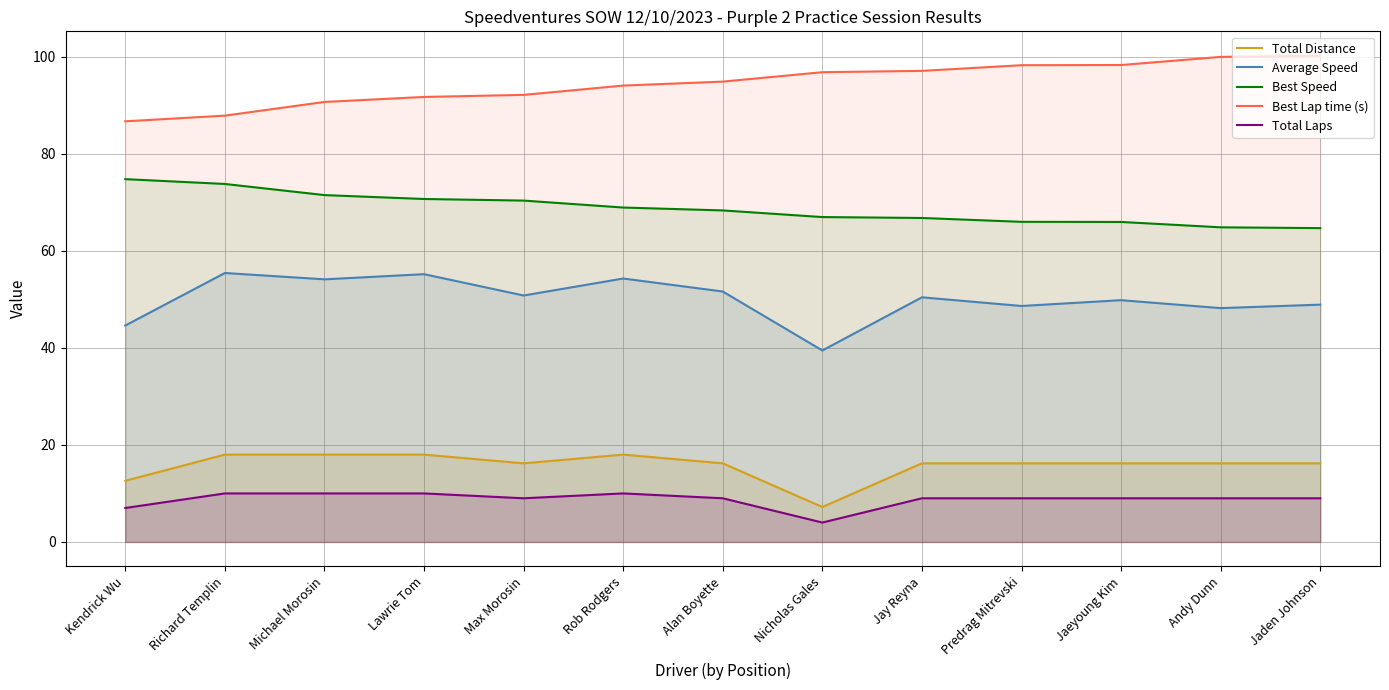

How many lines are shown in the chart?

5